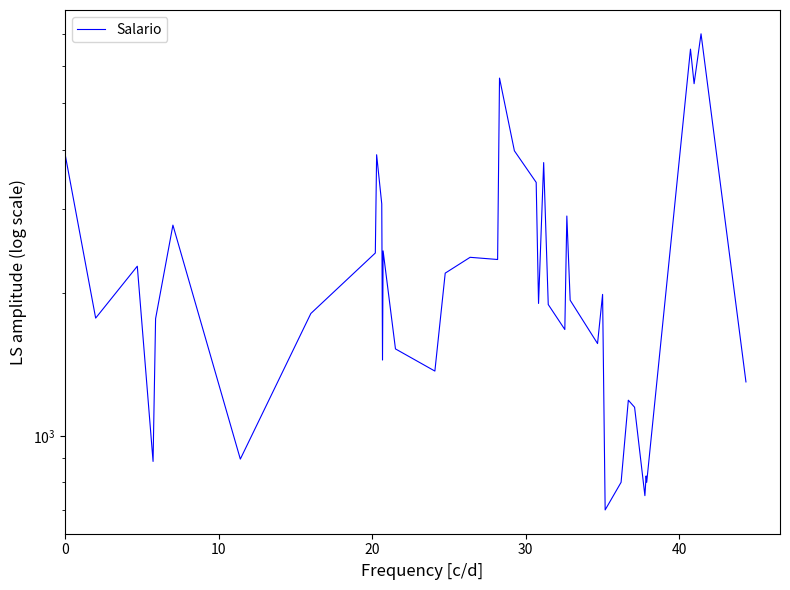

Count the number of categories in the chart.

40